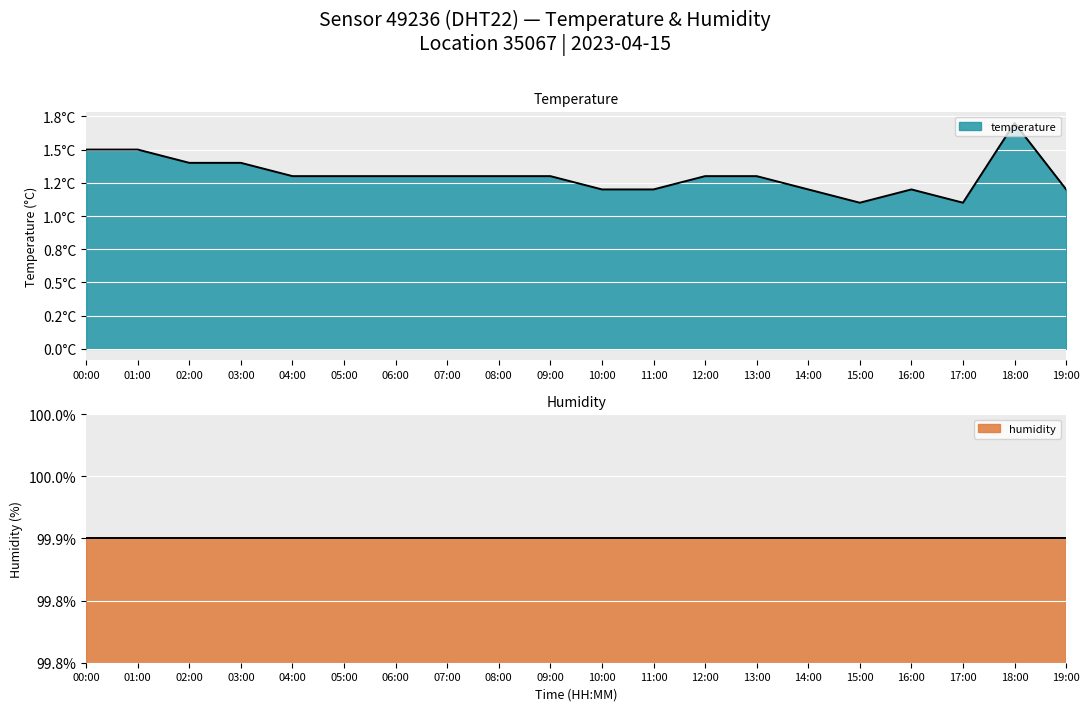

What is the label of the 12th point from the right?

08:00